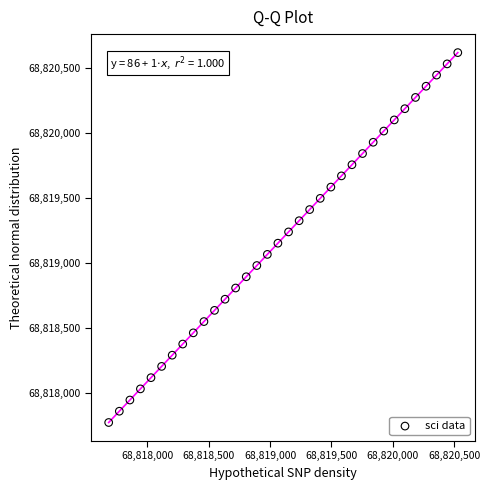

What is the range of X values (max minus min)?

2846.7